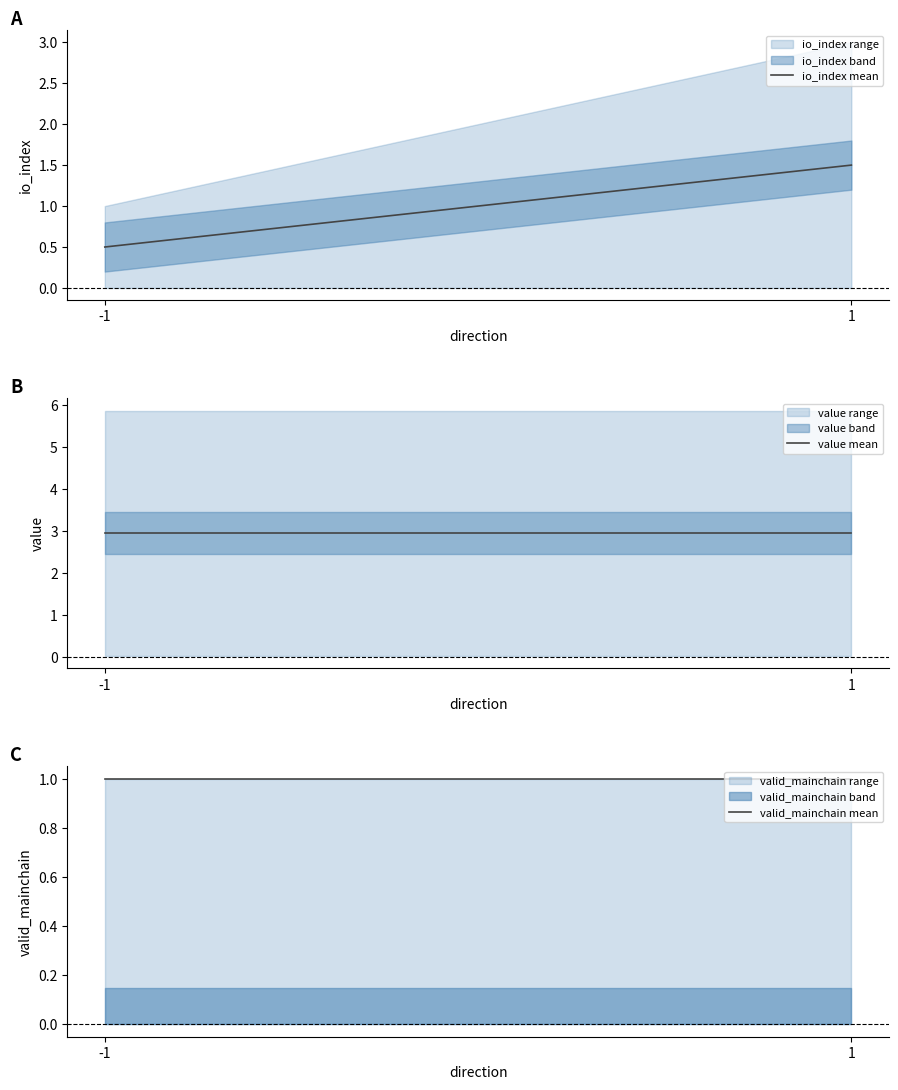

Rank the series by their maximum value, from lowest to highest.

valid_mainchain mean, io_index mean, value mean